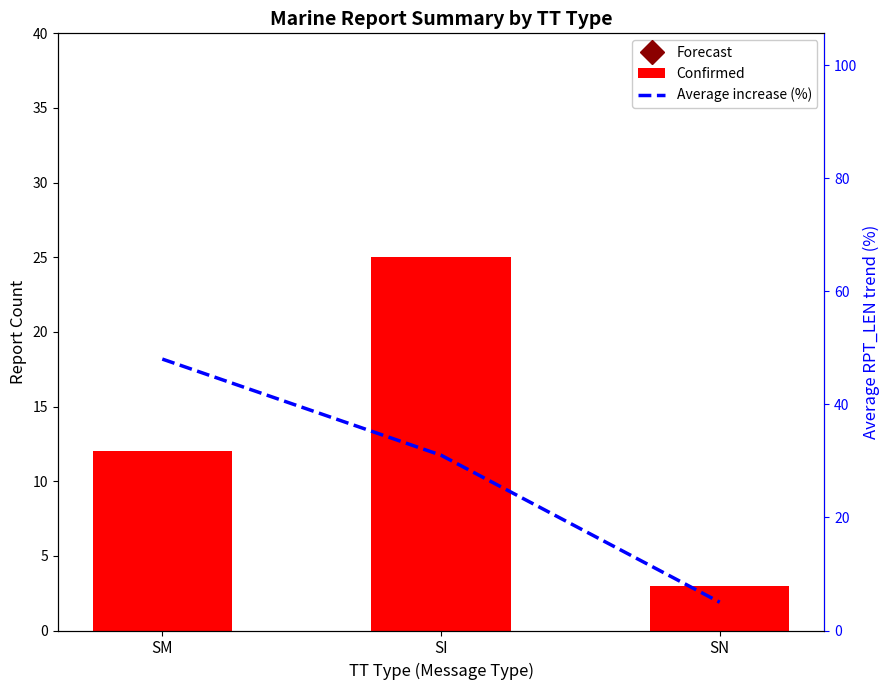

What is the minimum value shown in the chart?

3